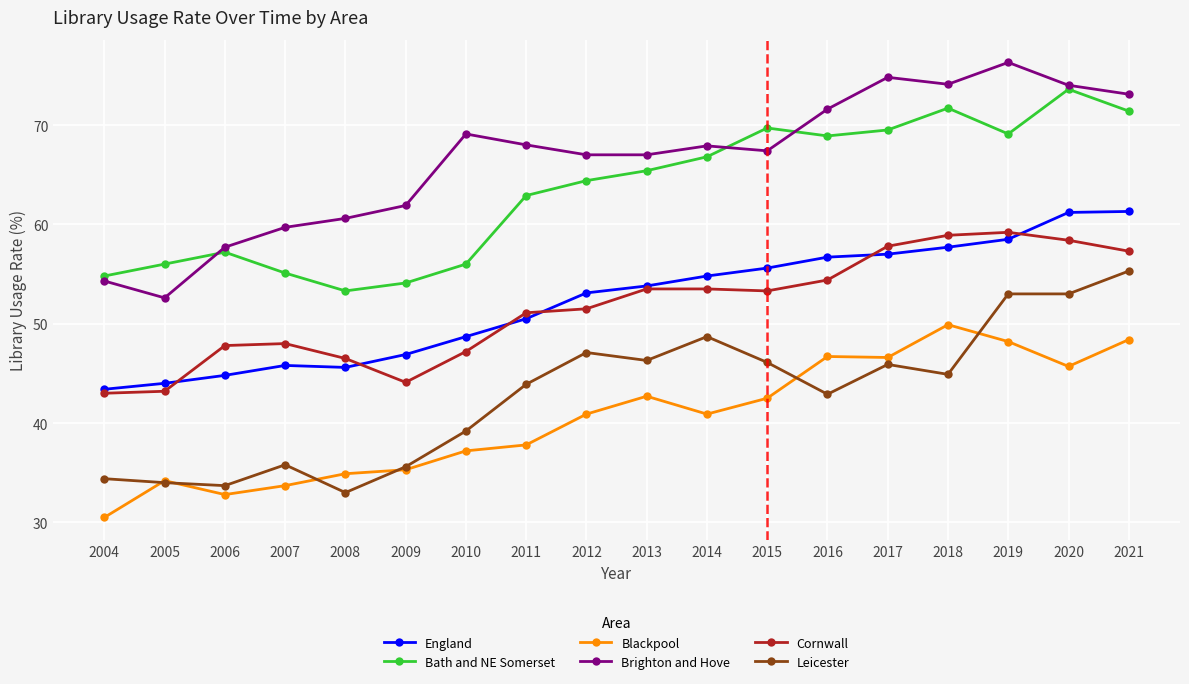

True or false: England and Leicester cross at least once.

False